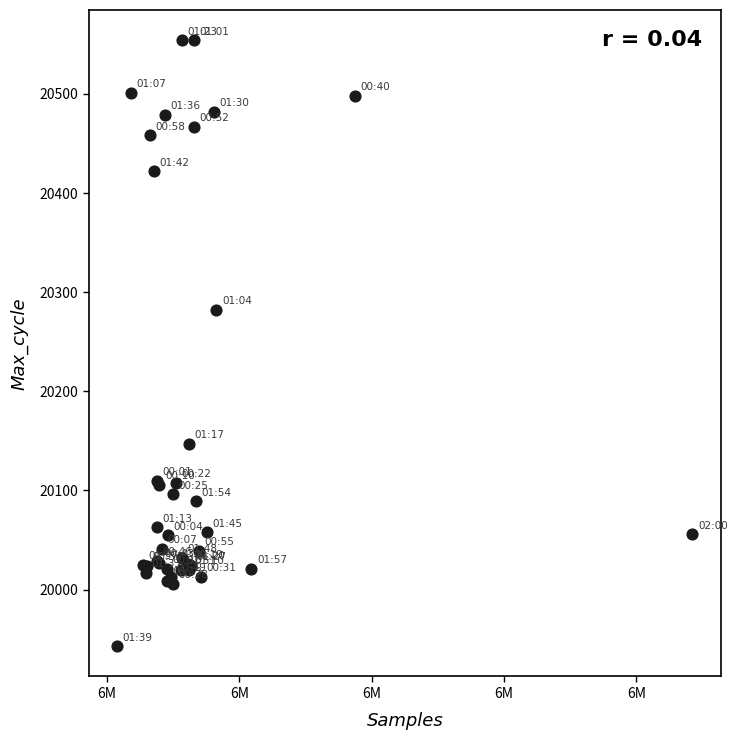

What Y value in the scatter plot is closest to 20248?

20282